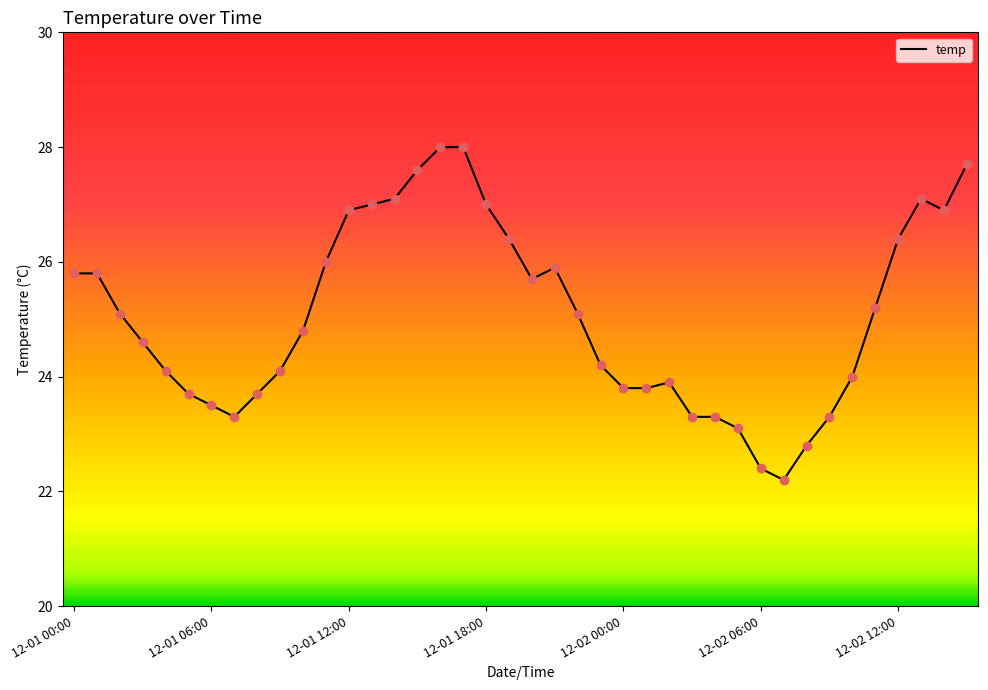

What is the minimum value shown in the chart?

22.2